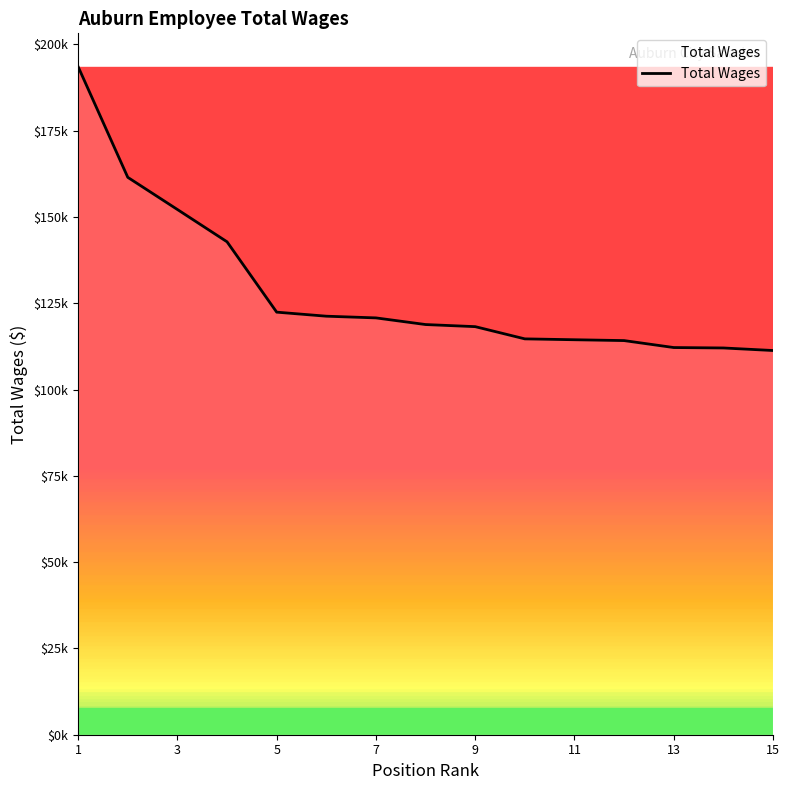

Which label corresponds to the largest value in the chart?

1